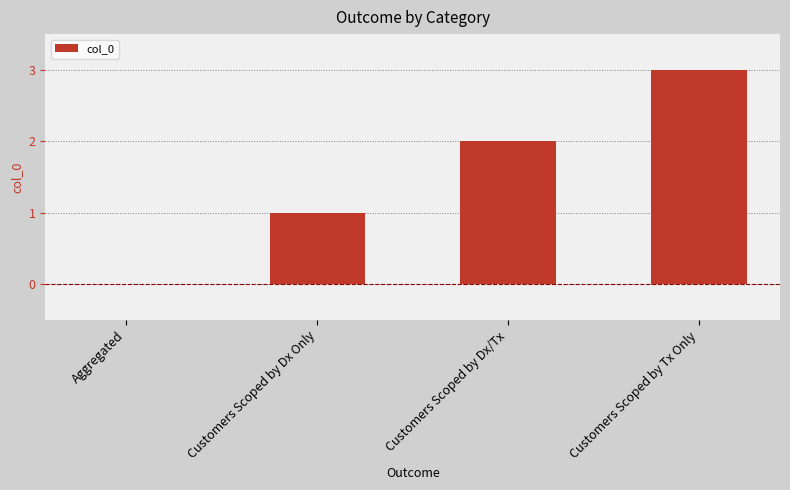

What is the sum of all values?

6